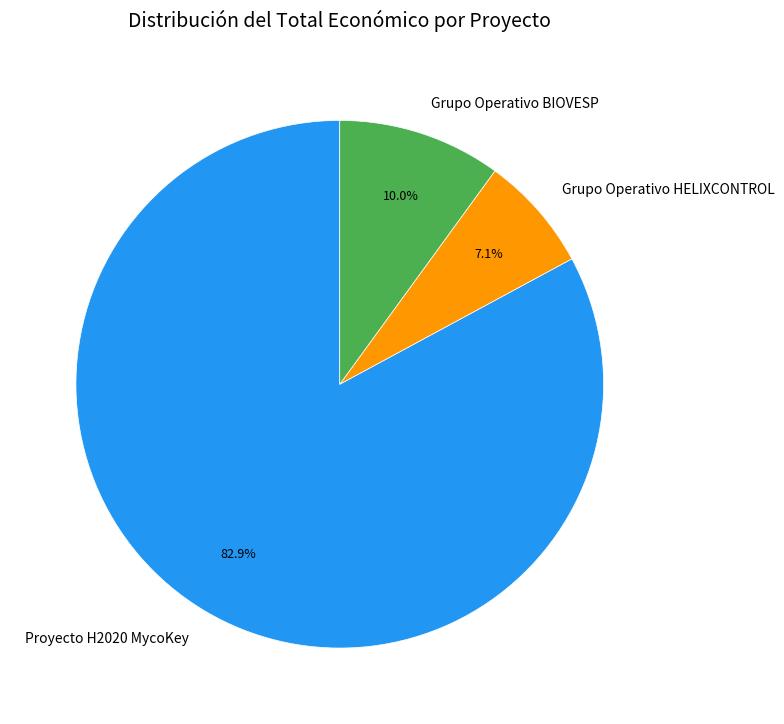

Is it true that Grupo Operativo BIOVESP is 10% of the pie?

True